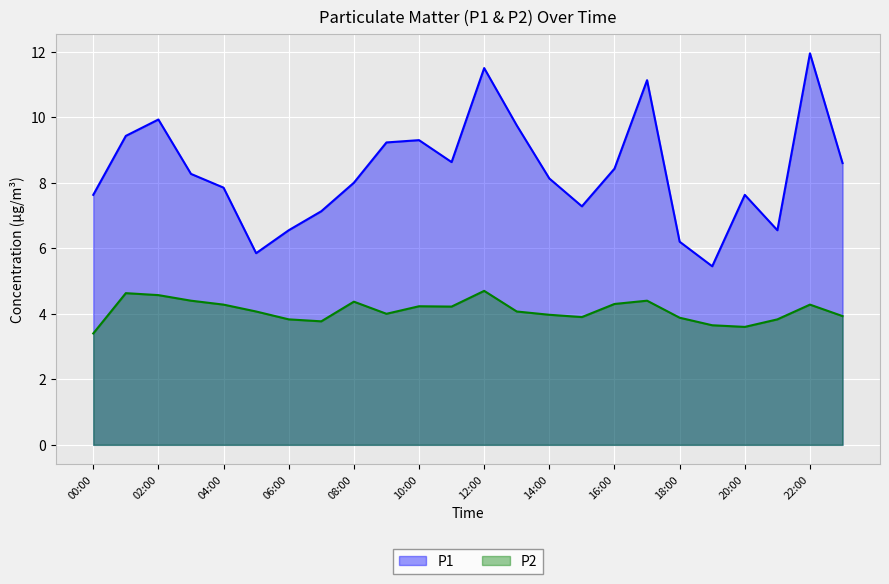

What is the total value across all series at 23?

12.5